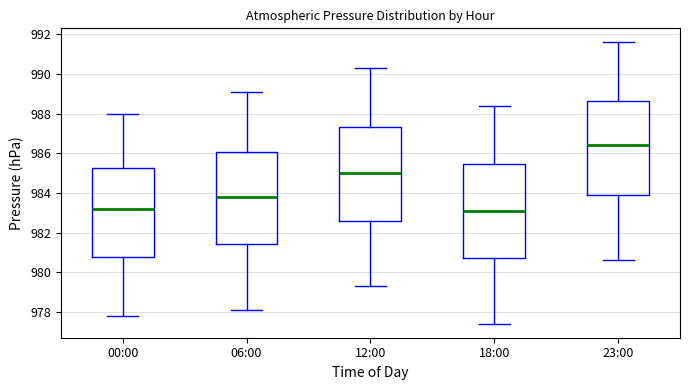

Where is the lower edge of the box for 06:00 on the y-axis? The values are not printed on the chart, so give them approximately, as read against the axis.

981.4